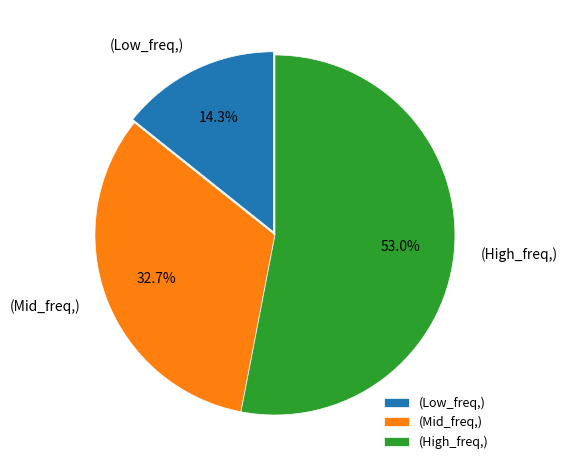

Which slice is the largest?

(High_freq,)